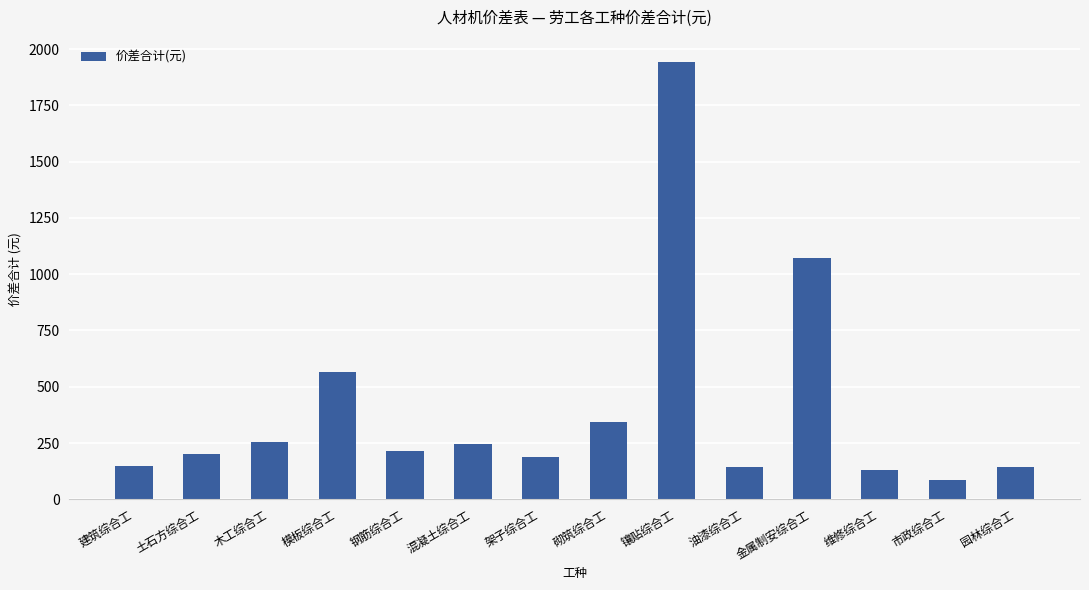

Where does the data first go above 215?

木工综合工